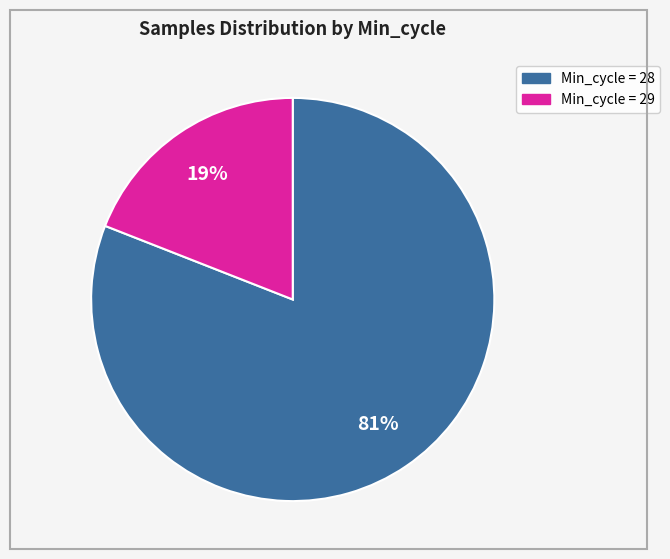

To the nearest percent, what is the difference between the largest and smallest slice percentages?

62%